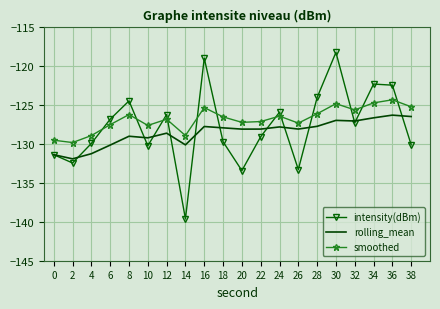

True or false: rolling_mean and intensity(dBm) cross at least once.

True